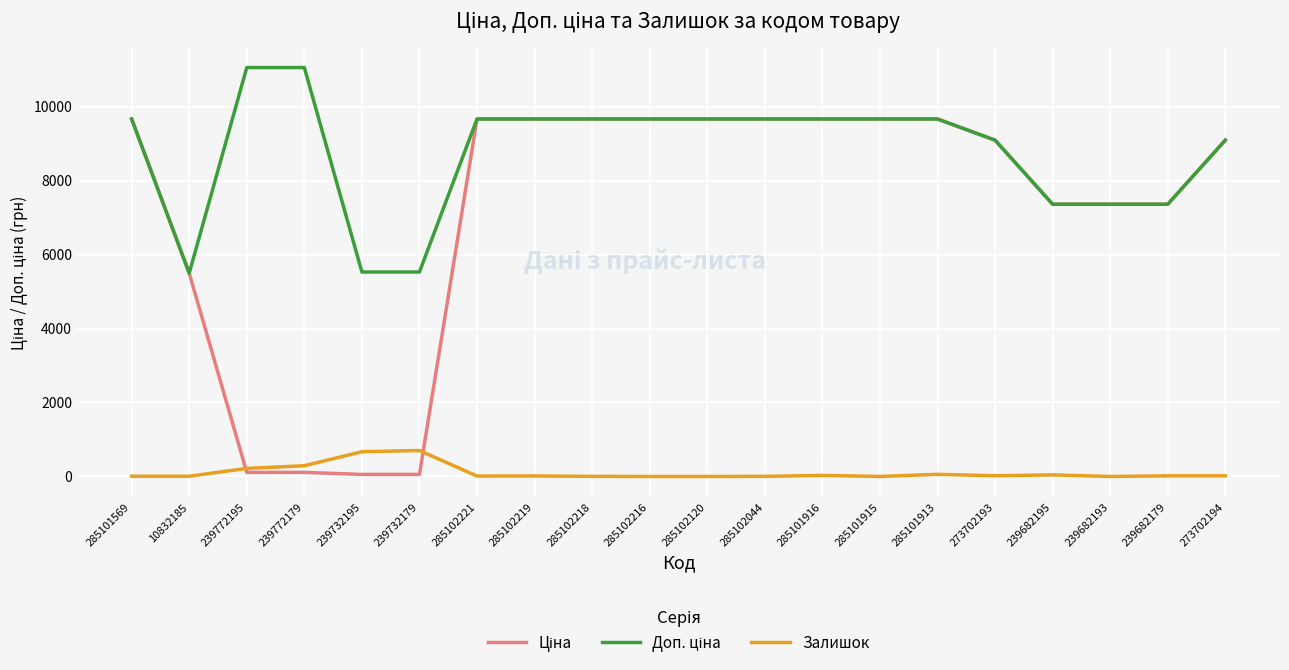

The Залишок series shows 43.0 at 239682195. True or false?

True